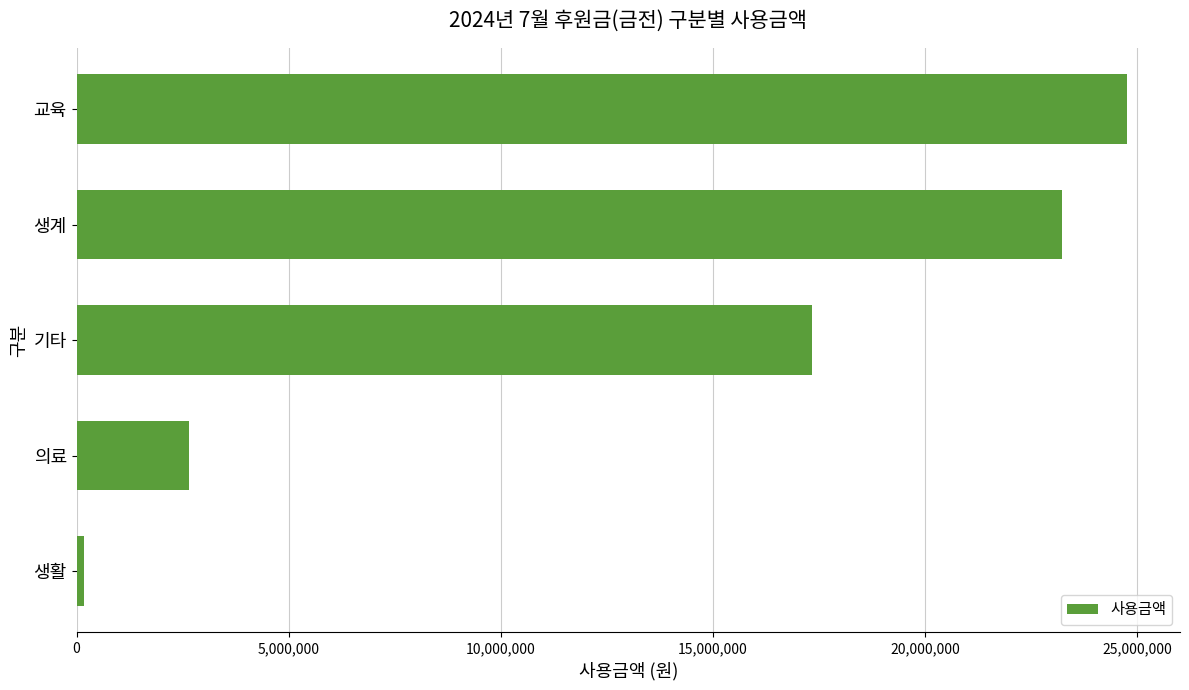

What is the label of the 2nd bar from the bottom?

의료